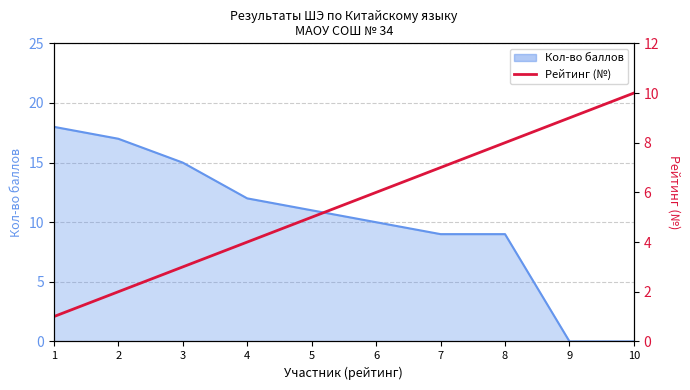

What is the difference between the second highest and second lowest values?

7